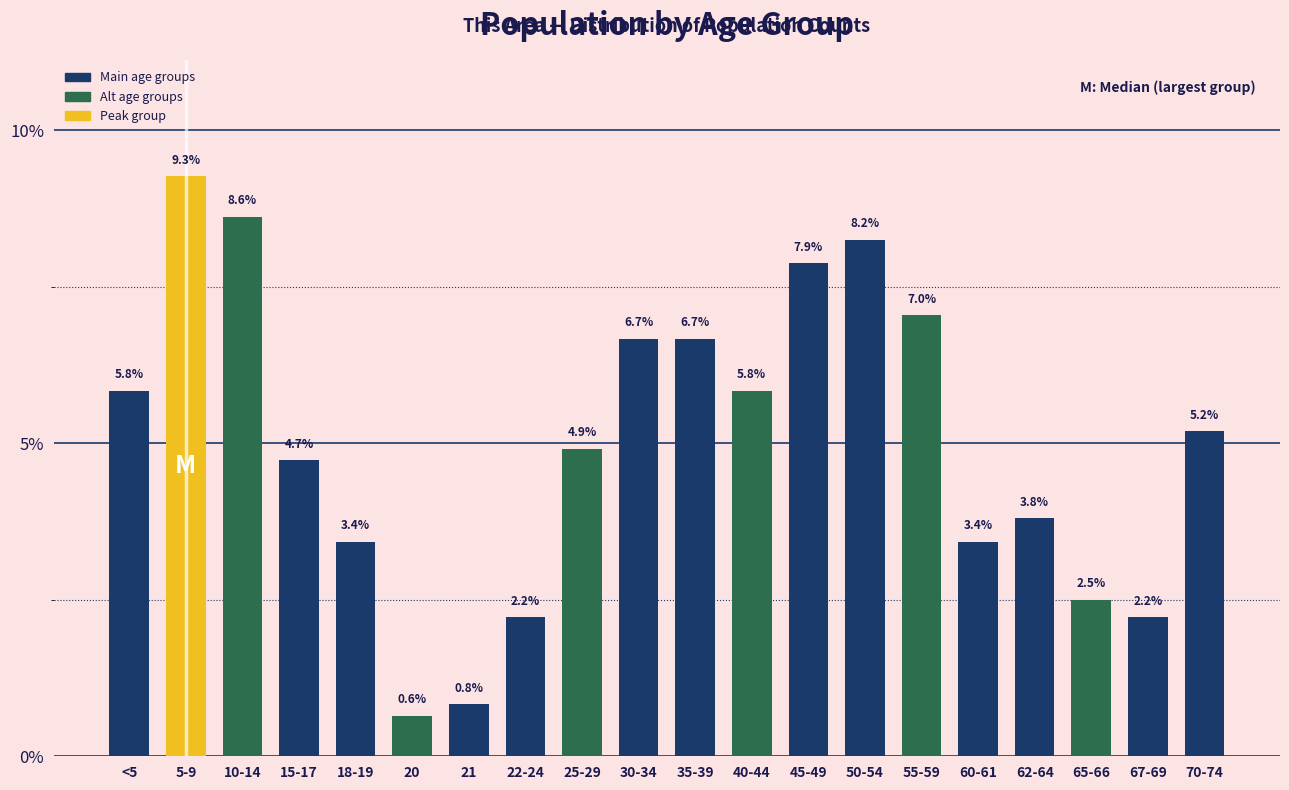

Reading left to right, list all the values displayed in this chart.

<5=5.8	5-9=9.3	10-14=8.6	15-17=4.7	18-19=3.4	20=0.6	21=0.8	22-24=2.2	25-29=4.9	30-34=6.7	35-39=6.7	40-44=5.8	45-49=7.9	50-54=8.2	55-59=7.0	60-61=3.4	62-64=3.8	65-66=2.5	67-69=2.2	70-74=5.2